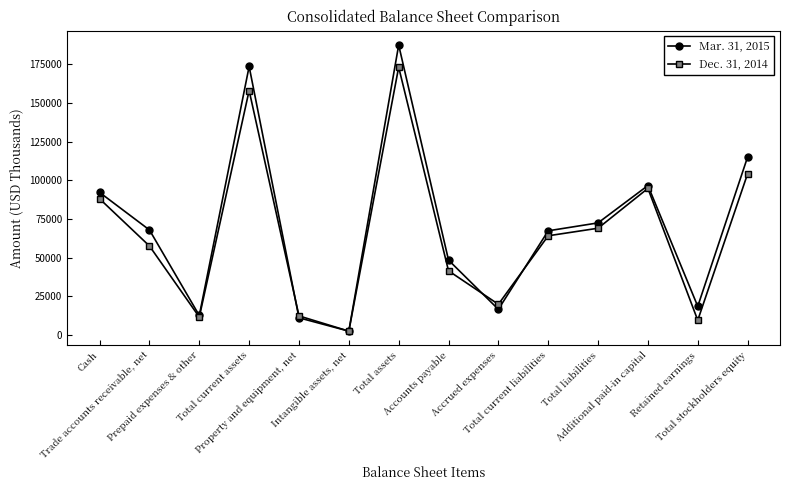

What is the sum of all Mar. 31, 2015 values?

981243